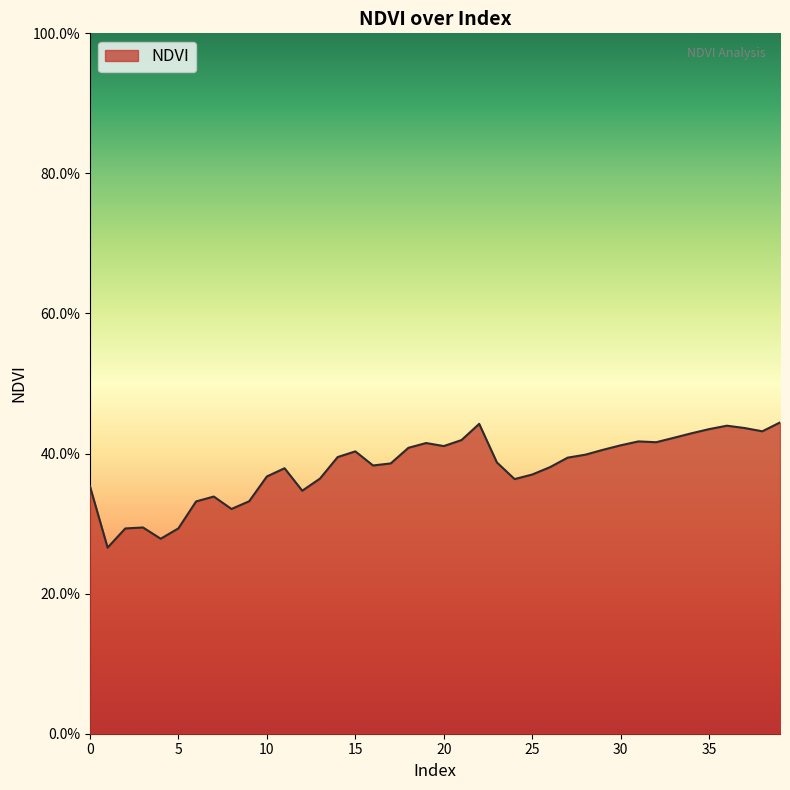

Does the chart have visible grid lines?

No